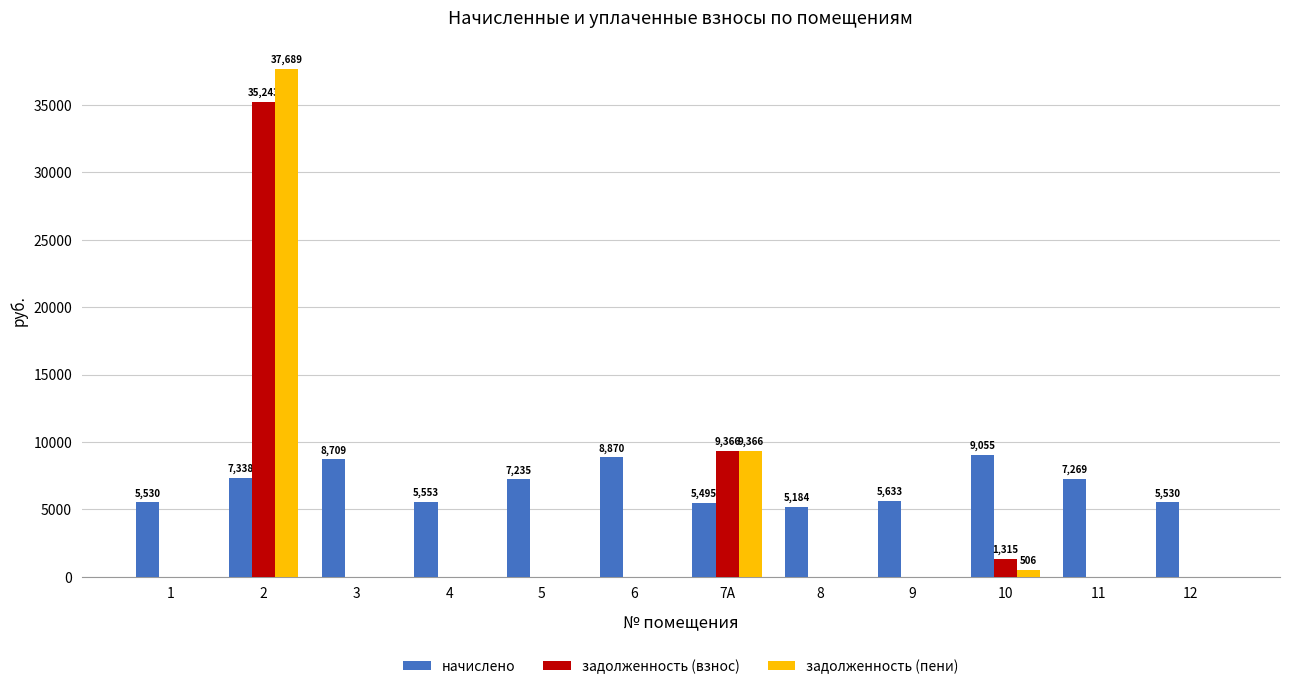

Is the value of задолженность (пени) at 11 greater than the value of начислено at 1?

No